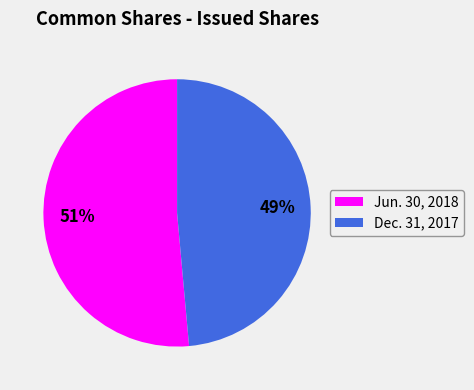

Rank the categories by value from lowest to highest.

Dec. 31, 2017, Jun. 30, 2018